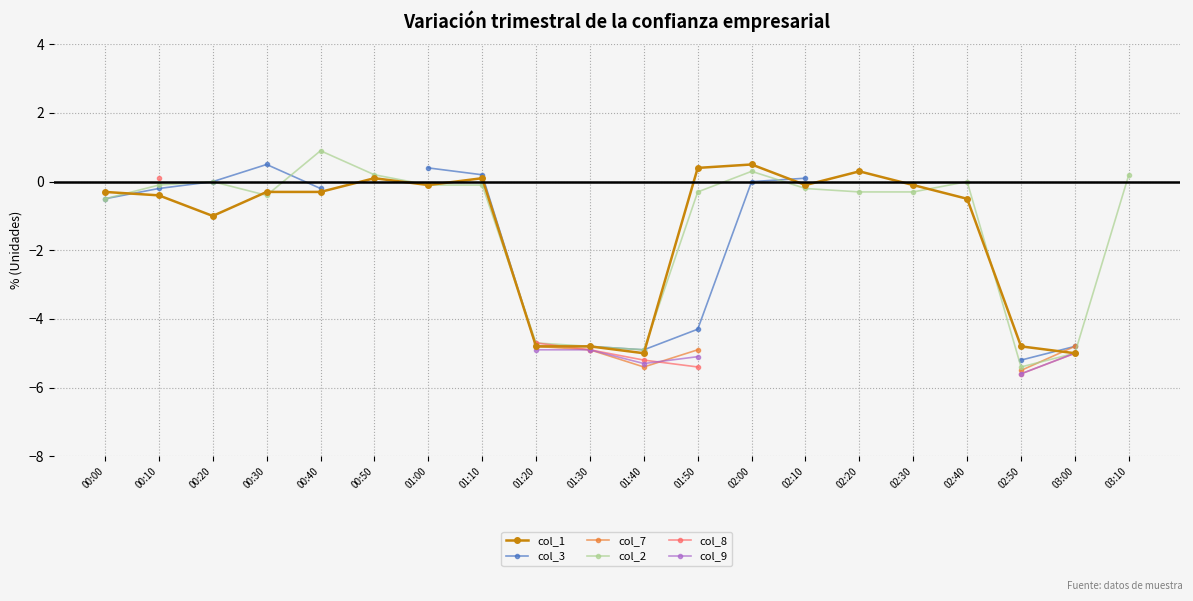

How many lines are shown in the chart?

6